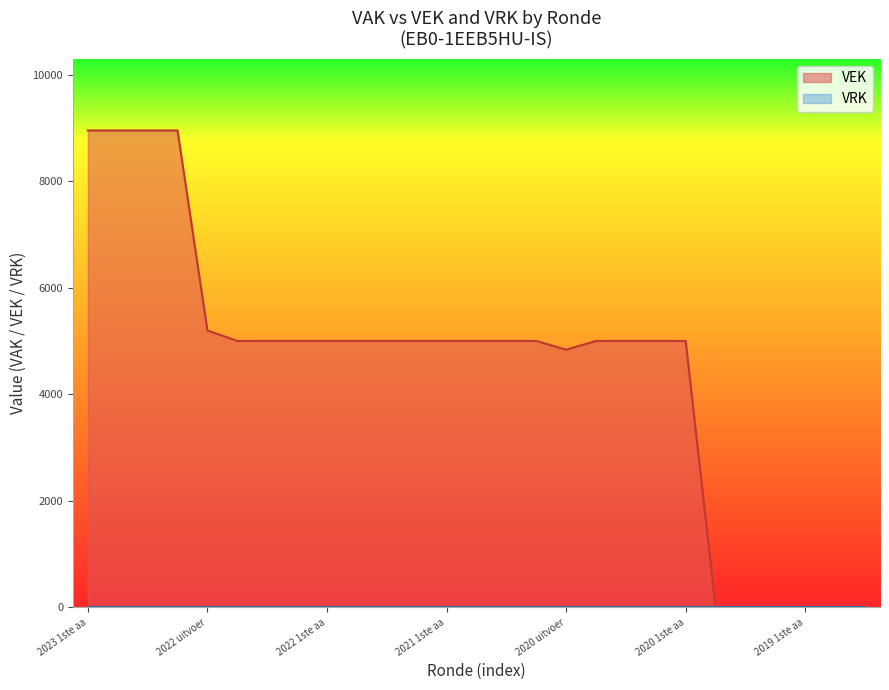

What is the highest value of the VEK series?

8952